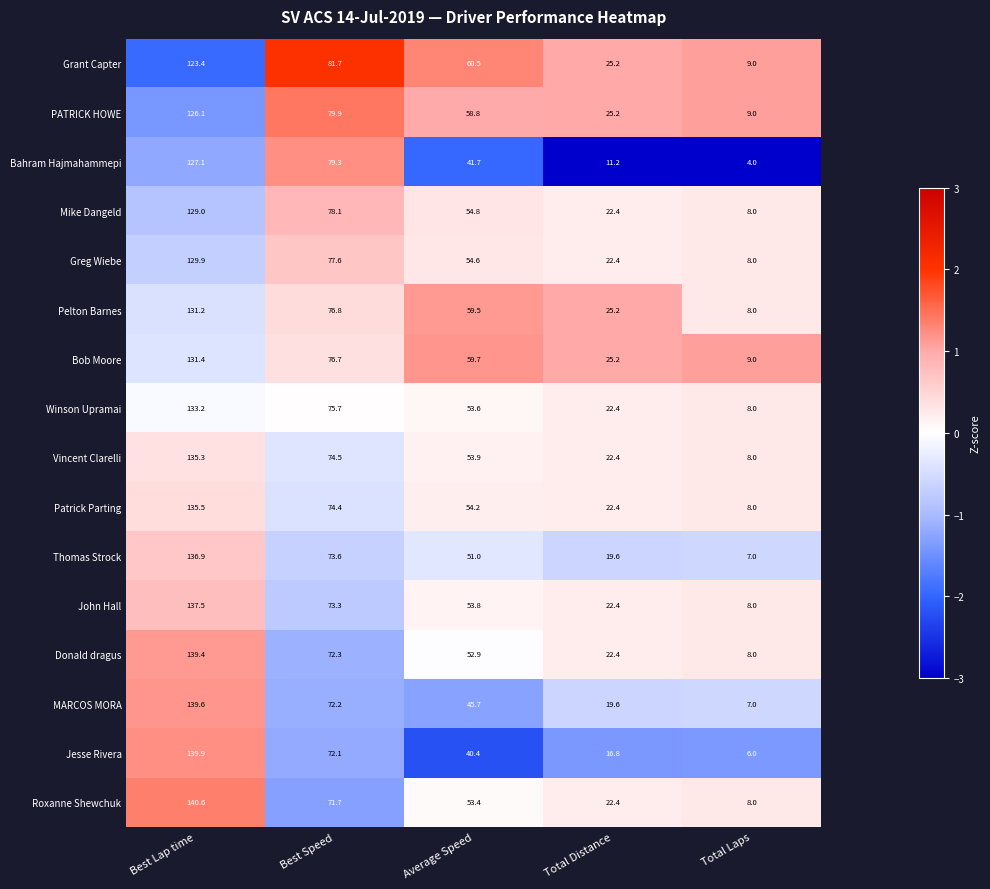

Count the number of categories in the chart.

5